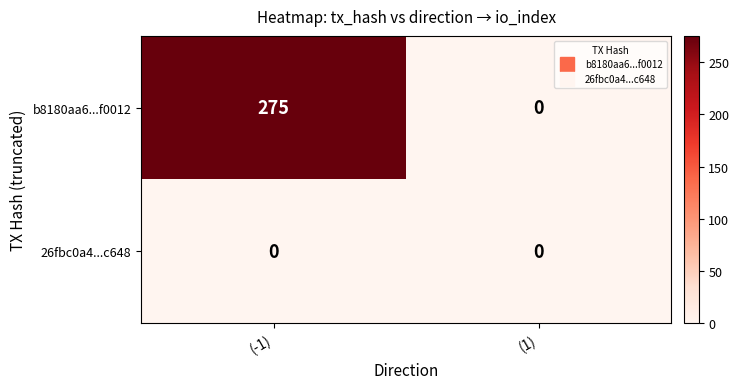

At which category is the sum across all series the highest?

(-1)